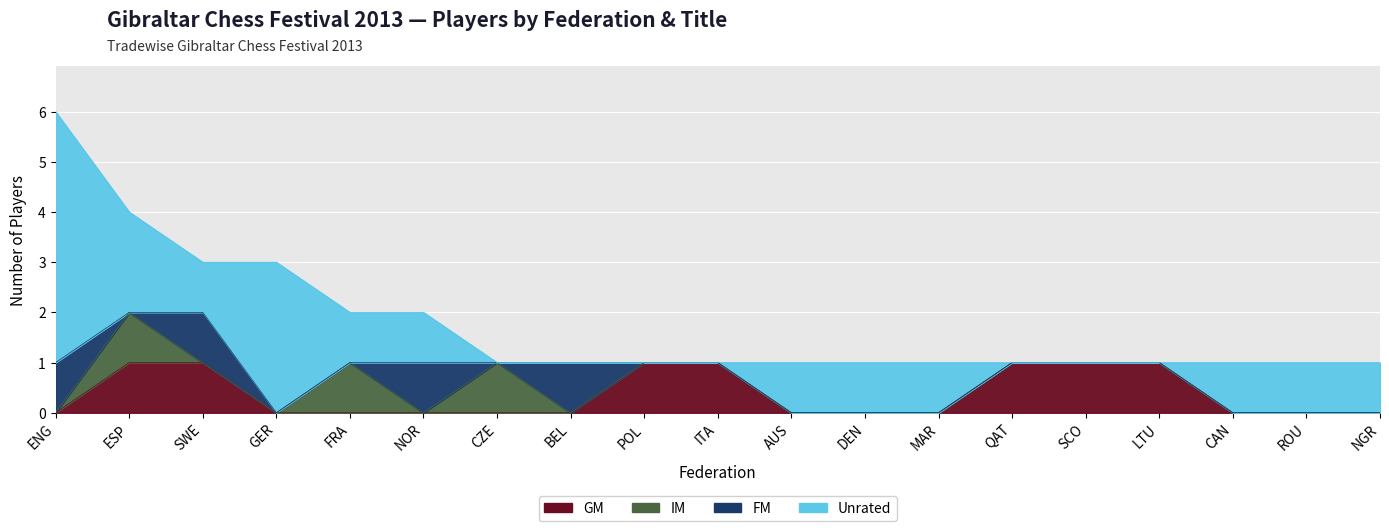

How many categories are shown in the chart?

19